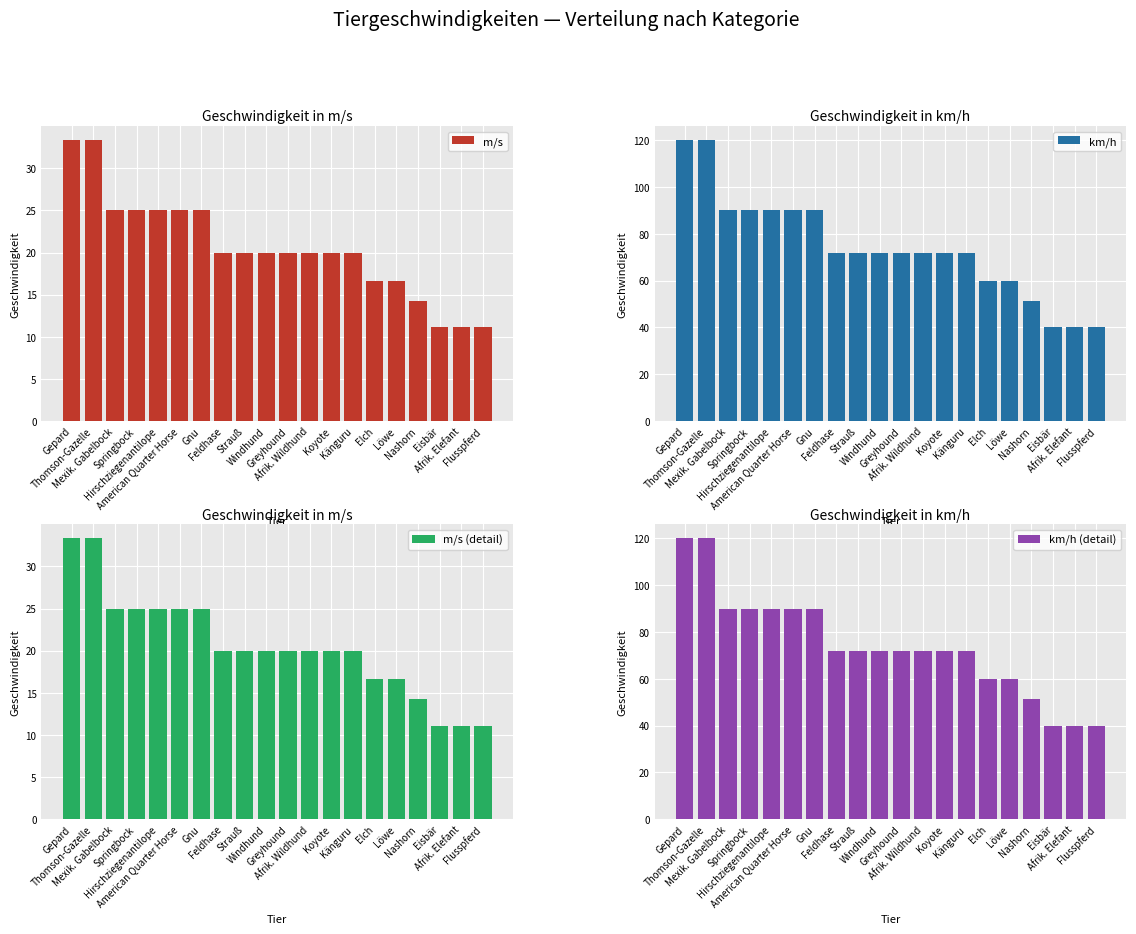

At Flusspferd, list the series in order from largest to smallest.

km/h, km/h (detail), m/s, m/s (detail)